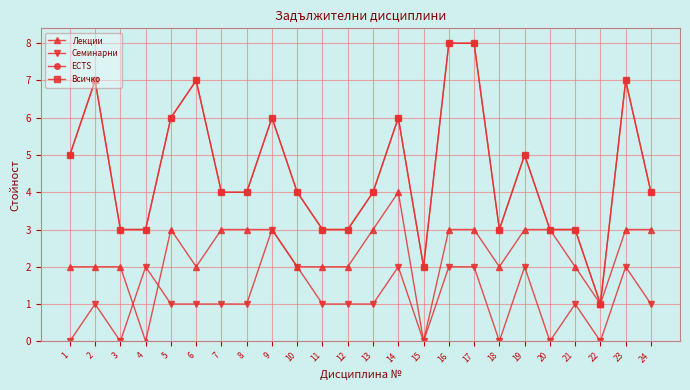

Is this an area chart (filled region under the line)?

No